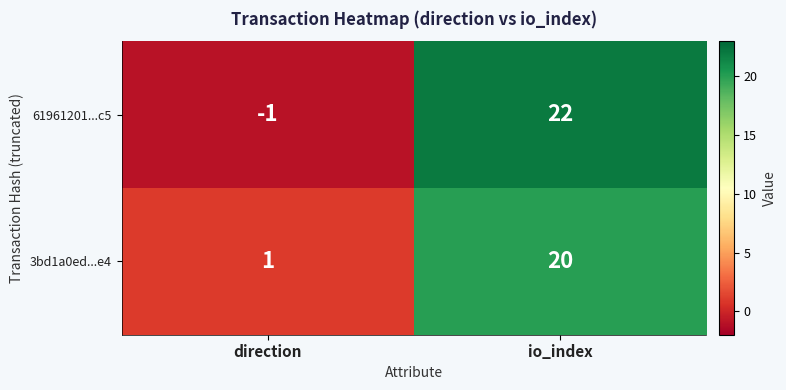

What is the difference between the maximum and minimum values in the 61961201...c5 series?

23